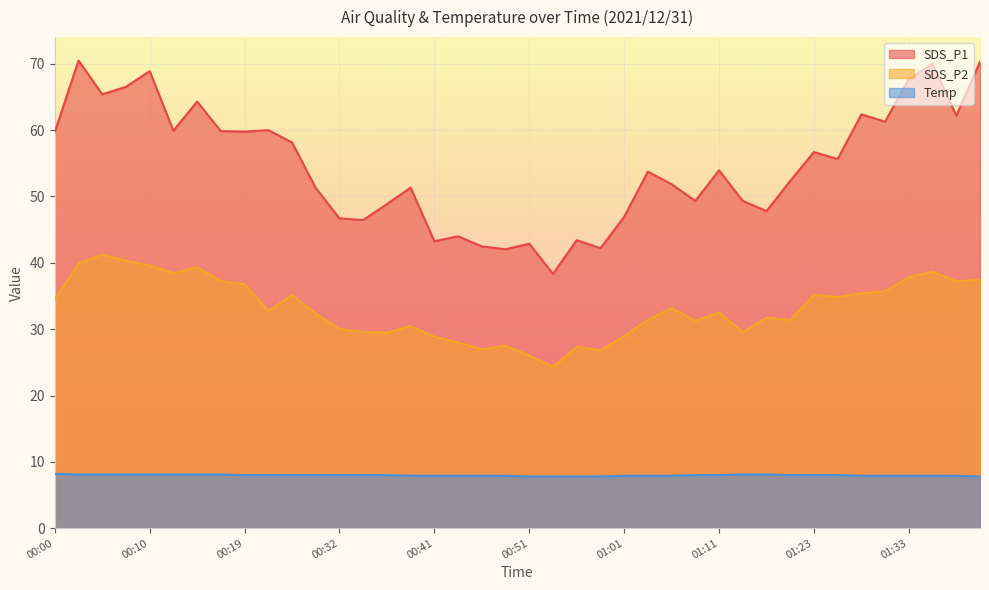

What are all the series names shown in the legend?

SDS_P1, SDS_P2, Temp